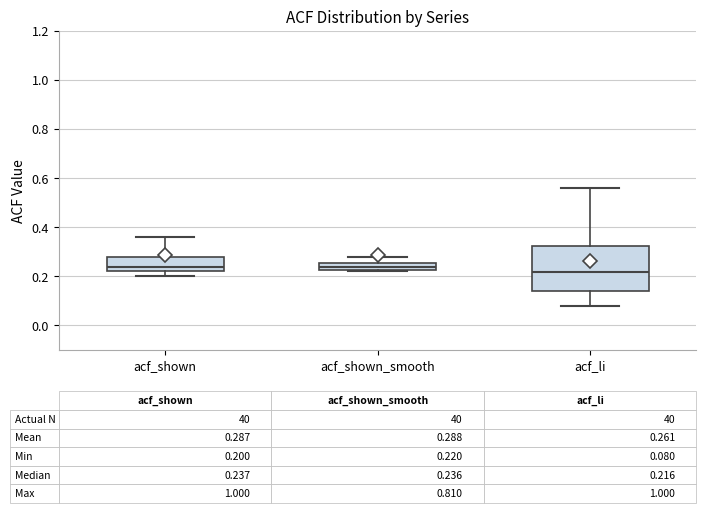

Comparing the boxes themselves (not the whiskers), which one is the tallest?

acf_li